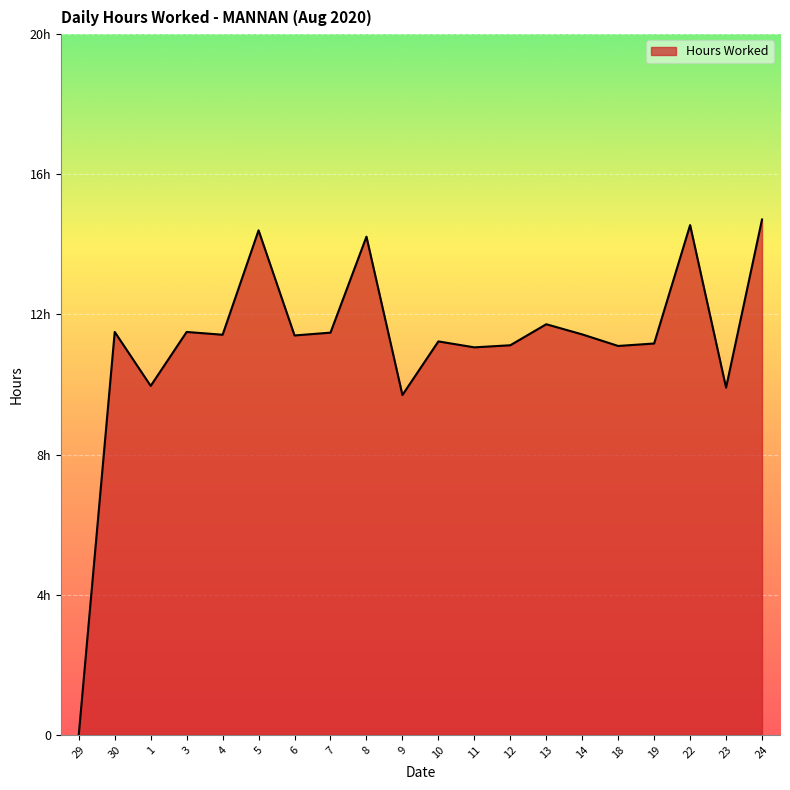

What is the sum of all values?

223.6